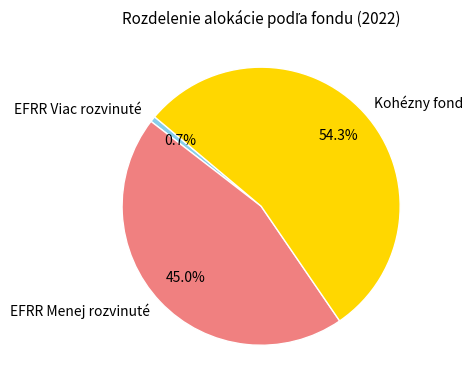

Rank the categories by value from highest to lowest.

Kohézny fond, EFRR Menej rozvinuté, EFRR Viac rozvinuté